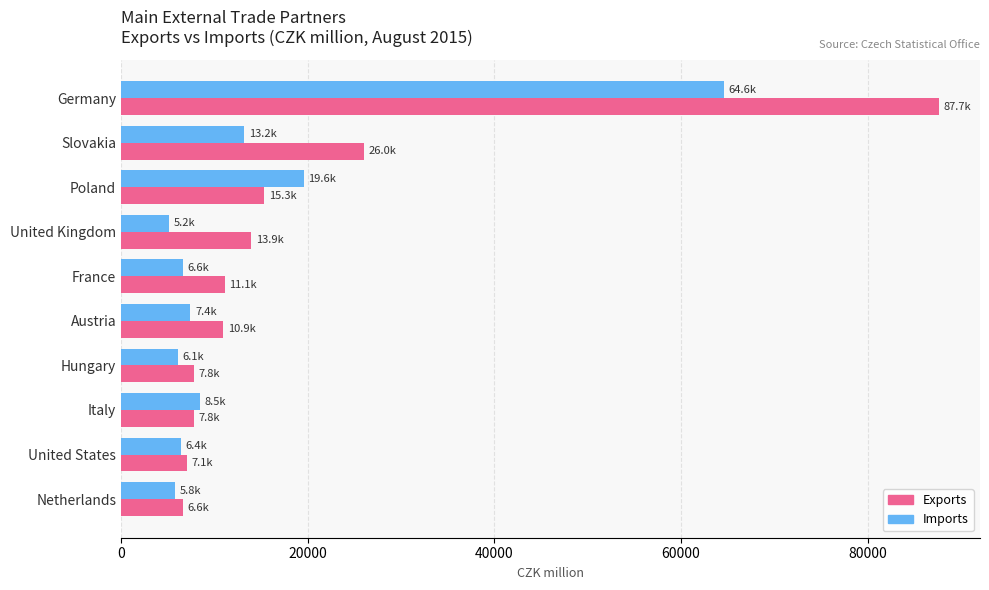

Which series has the widest spread of values?

Exports